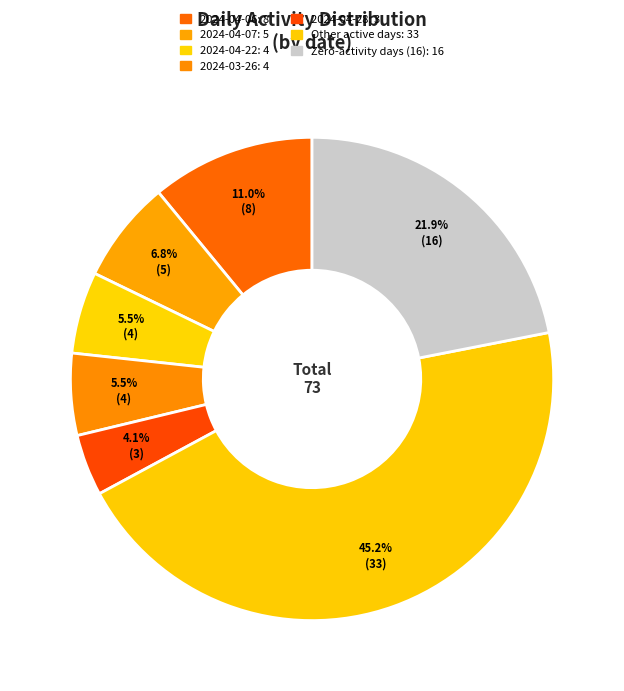

Count the number of slices in the pie.

7